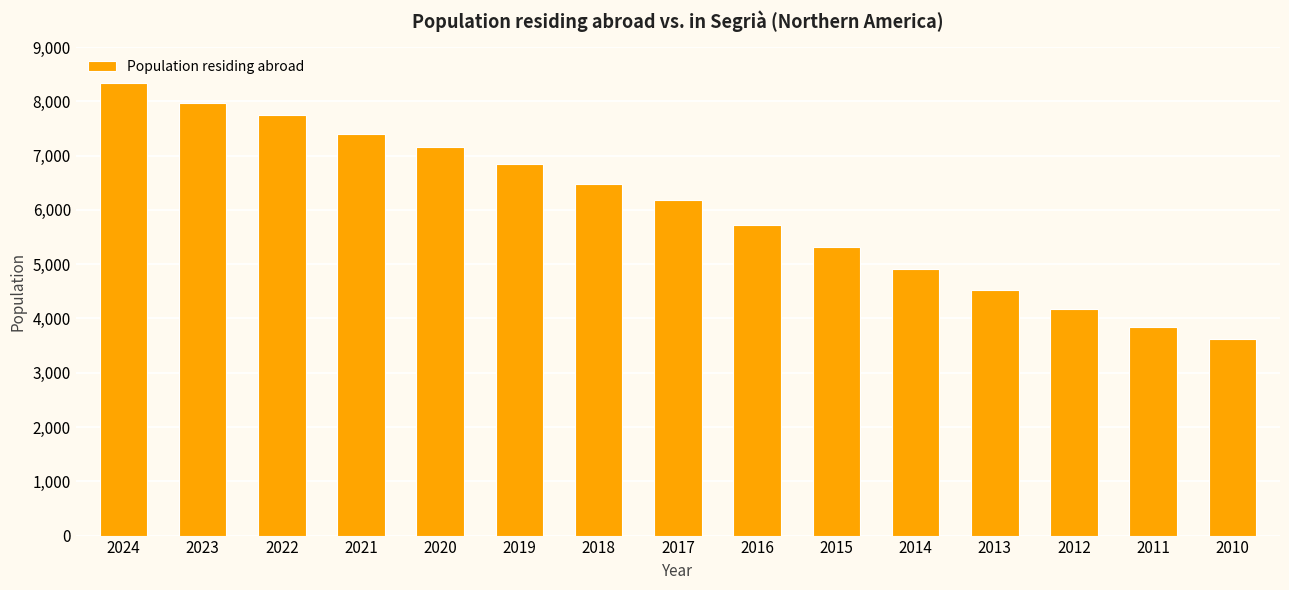

Are the bars grouped side by side (vs. stacked)?

No